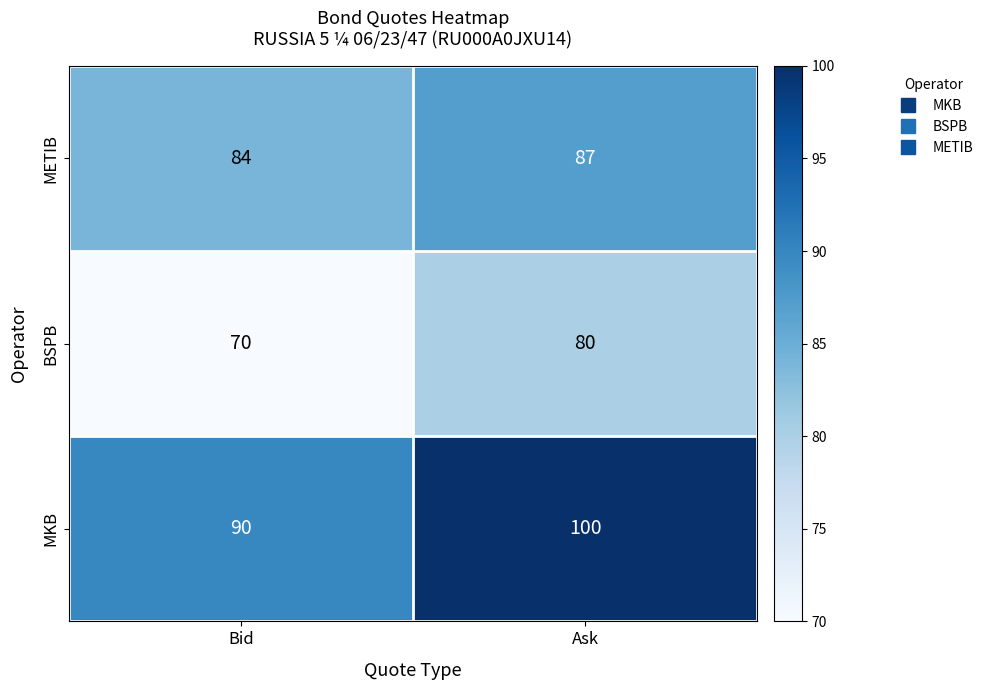

What is the total value across all series at Ask?

267